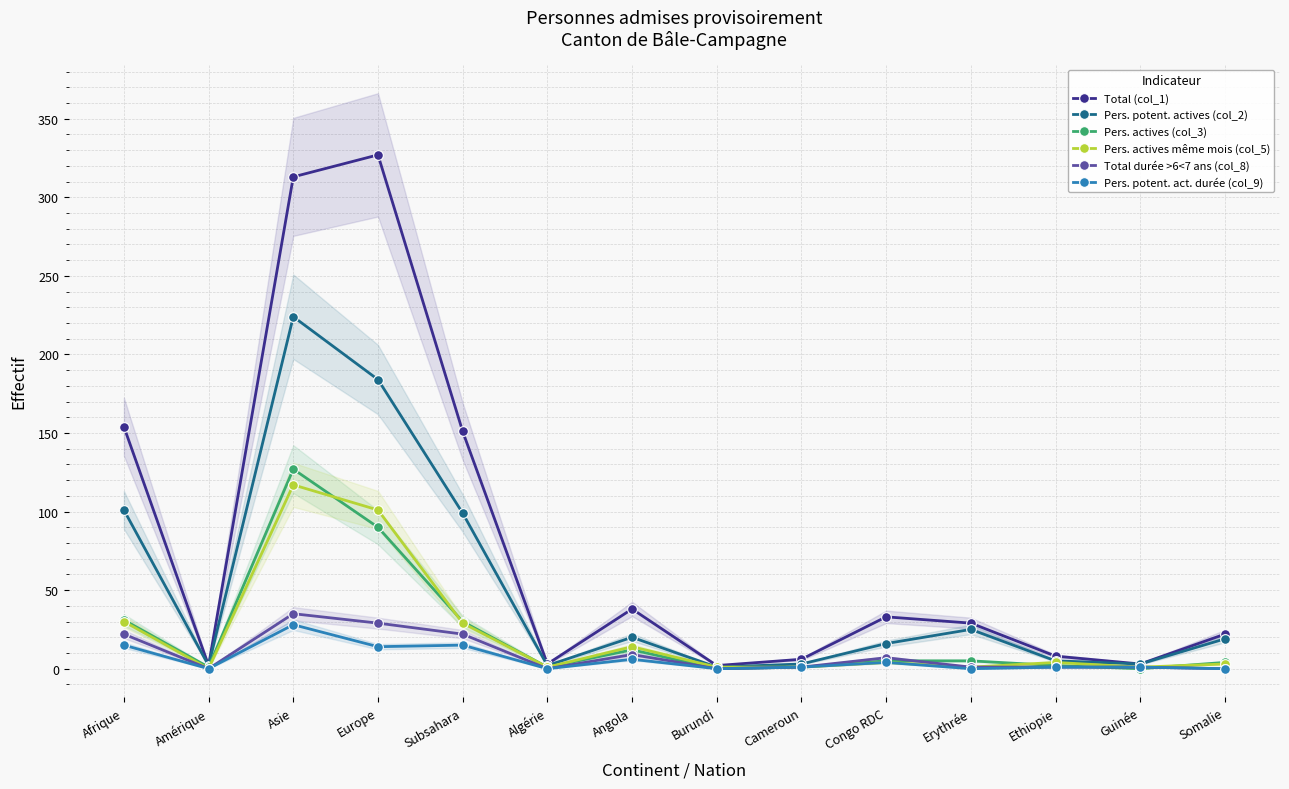

What is the label of the 7th point from the left?

Angola